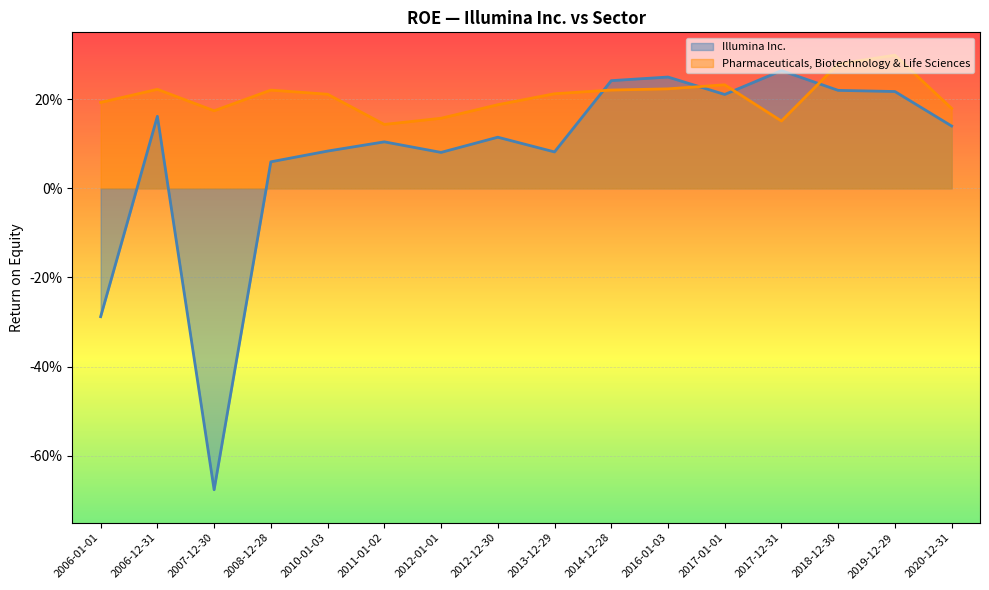

Which series changed the most between 2020-12-31 and 2013-12-29?

Illumina Inc.